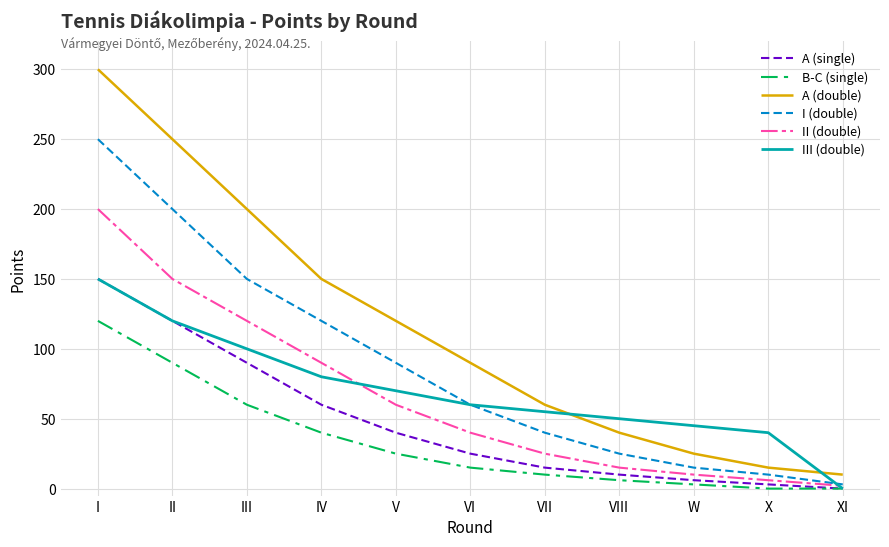

True or false: A (double) and II (double) cross at least once.

False